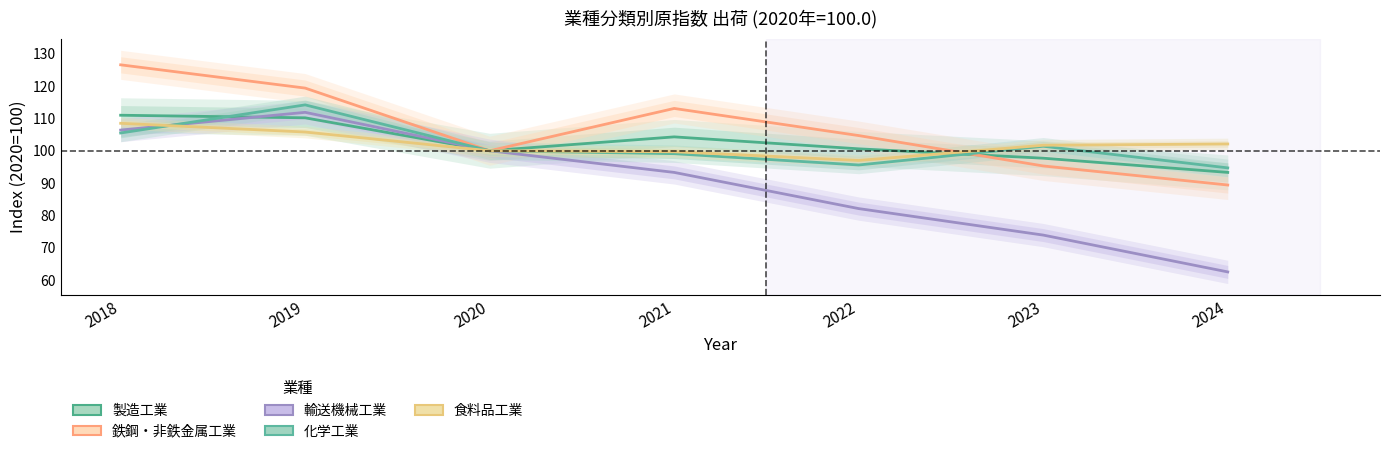

True or false: 食料品工業 has more than 2 points higher than both neighbors.

False